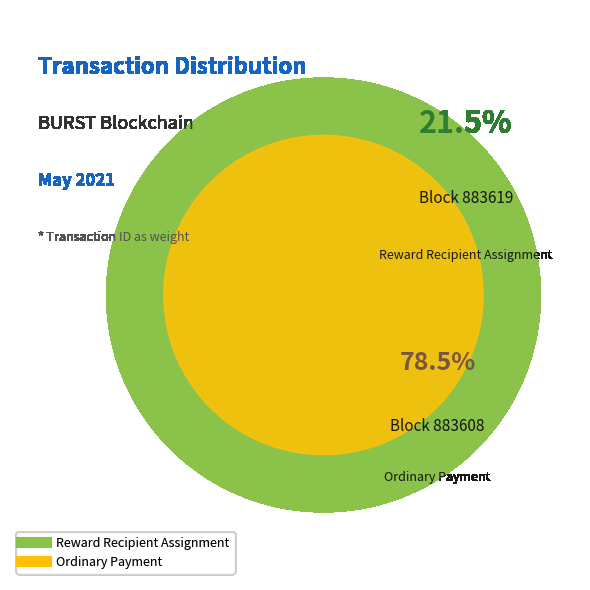

Which category accounts for the majority?

883608